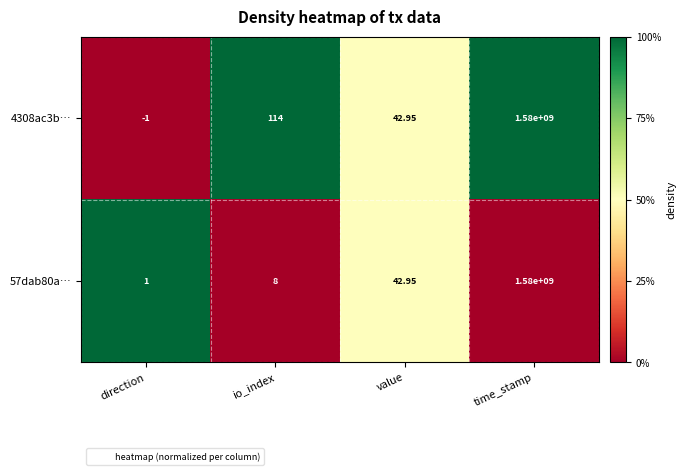

Where is 4308ac3b… nearest to the value 789999999?

io_index